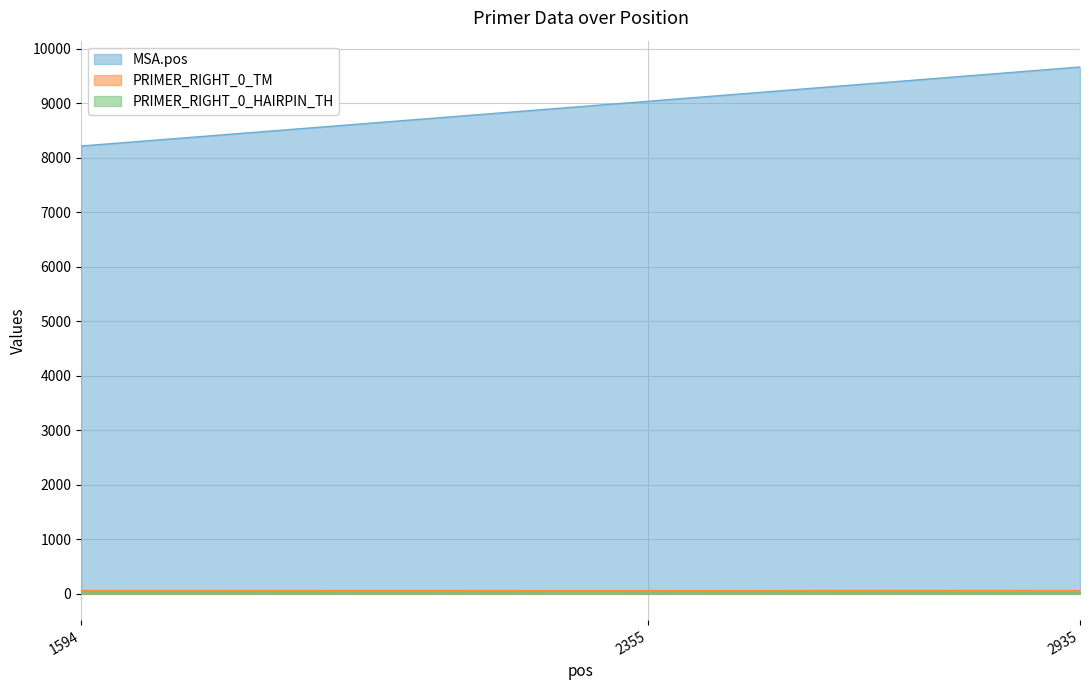

Does the chart have visible grid lines?

Yes